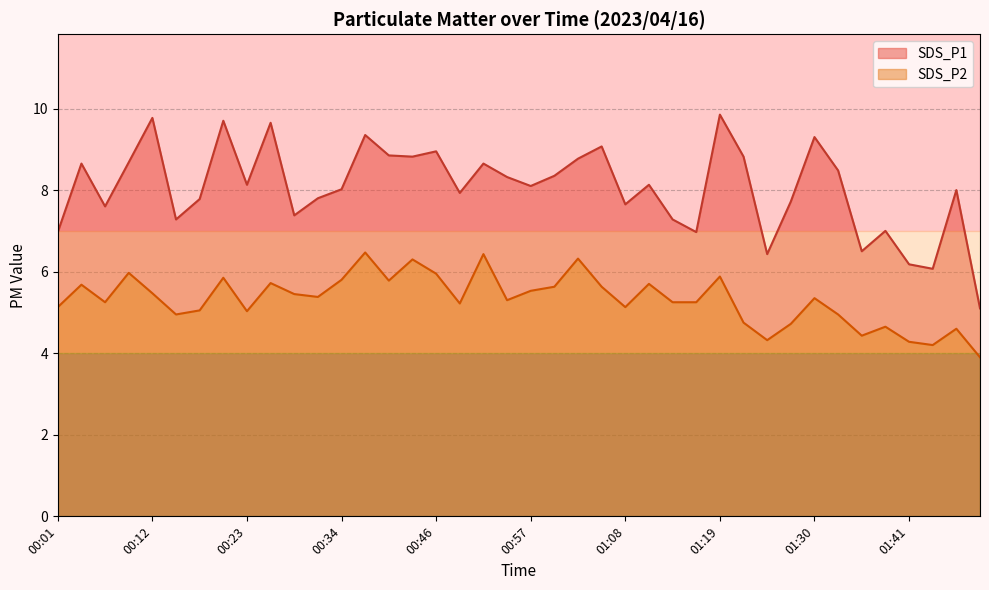

How many values in the SDS_P2 series are below 5?

11